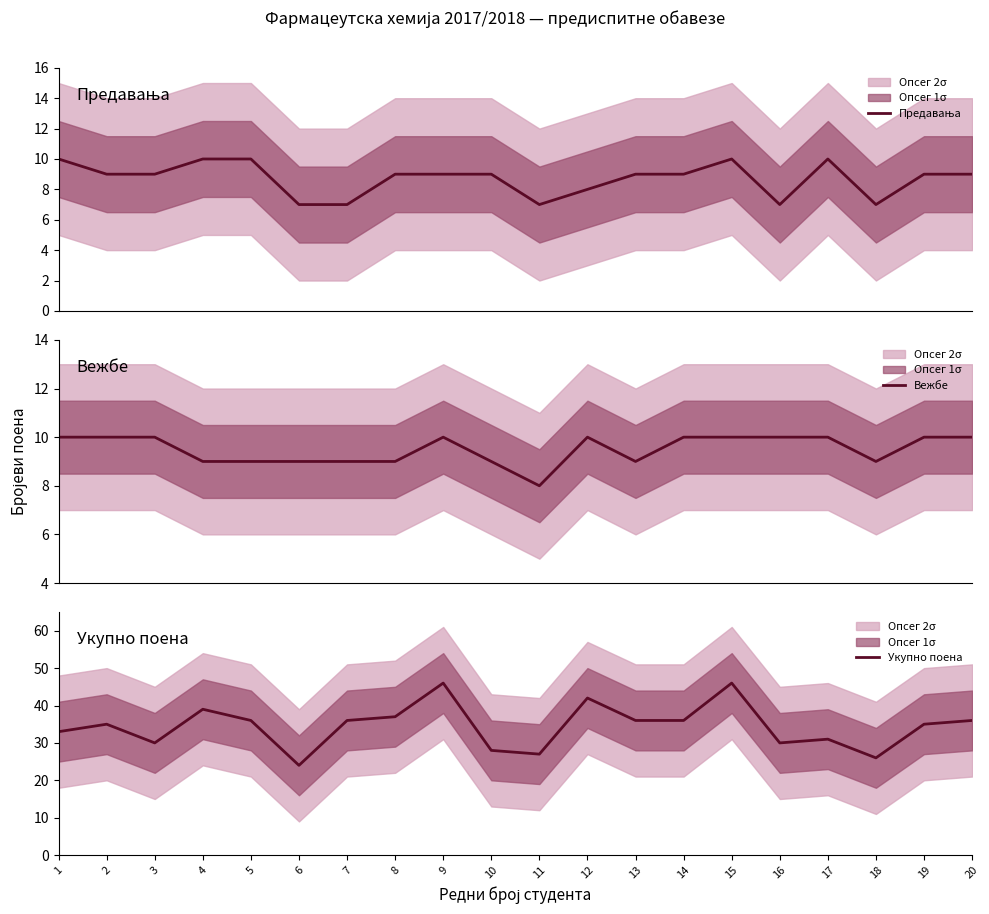

Between 11 and 13, which series saw the biggest shift?

Укупно поена